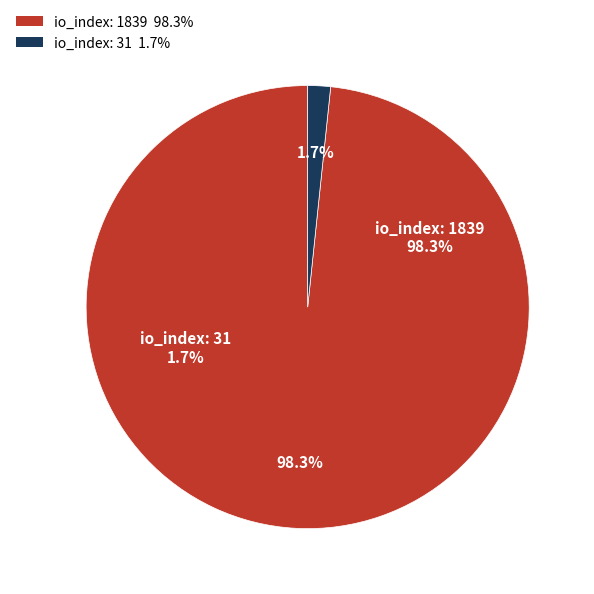

How many segments does this pie chart have?

2